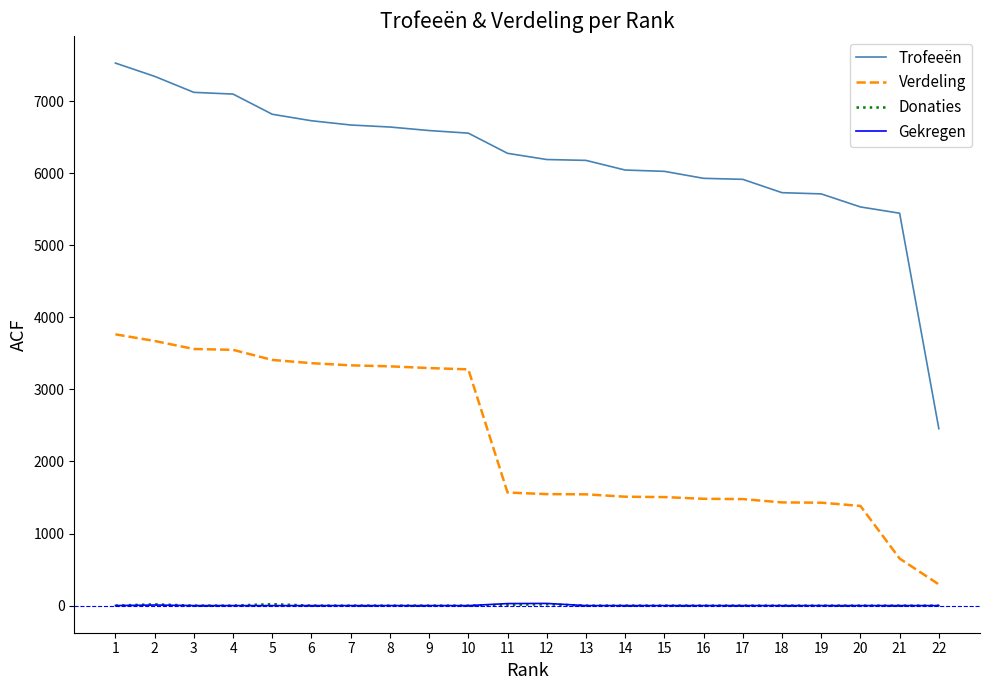

What value does the Trofeeën series have at 14, to the nearest 50?

6050